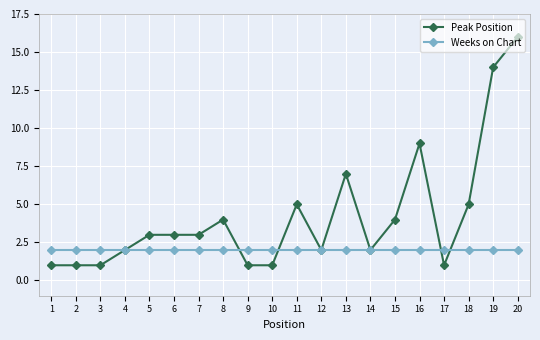

At 9, list the series in order from largest to smallest.

Weeks on Chart, Peak Position